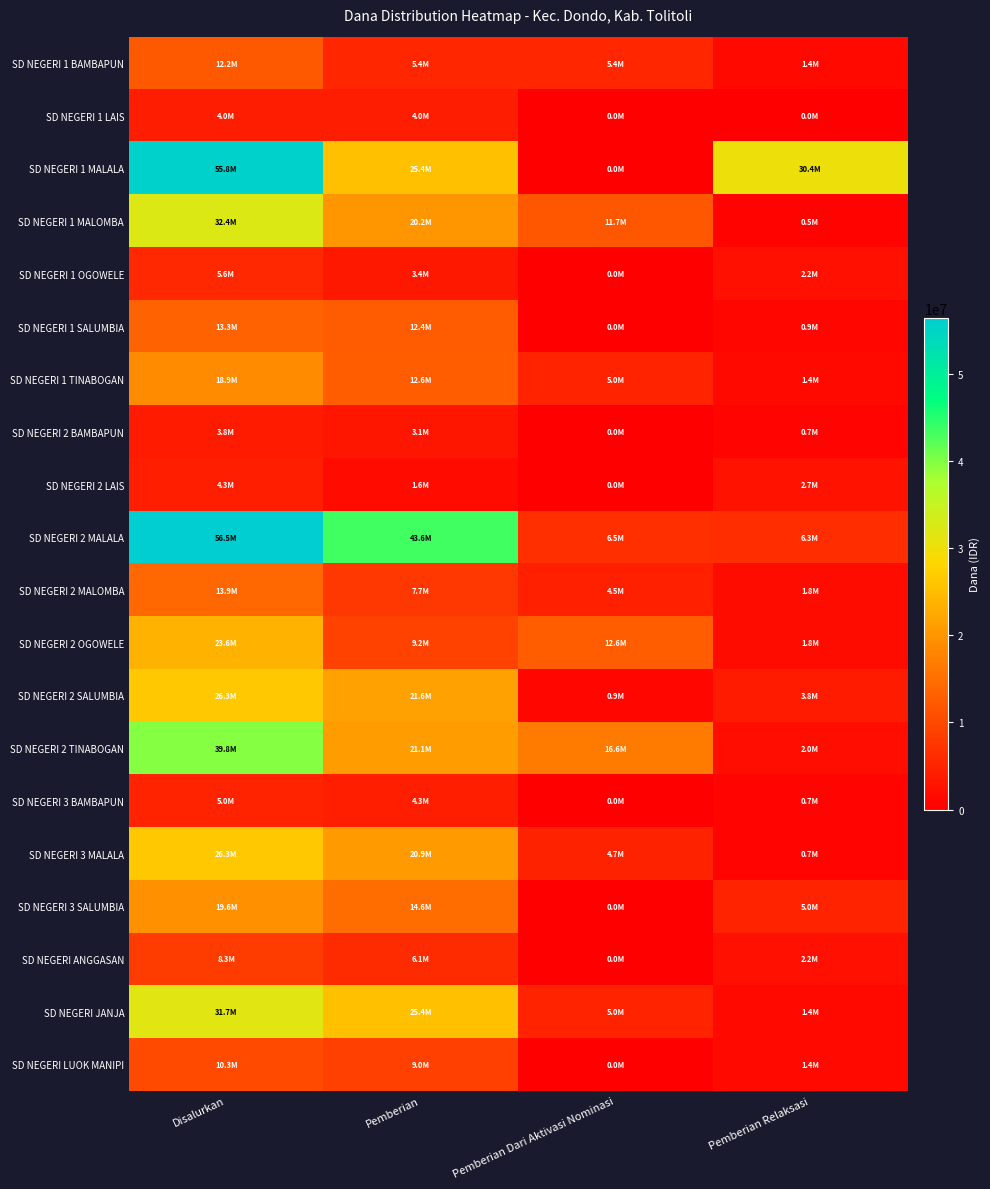

Reading right to left, what are all the values shown in this chart?

SD NEGERI 1 BAMBAPUN: Pemberian Relaksasi=1350000	Pemberian Dari Aktivasi Nominasi=5400000	Pemberian=5400000	Disalurkan=12150000
SD NEGERI 1 LAIS: Pemberian Relaksasi=0	Pemberian Dari Aktivasi Nominasi=0	Pemberian=4050000	Disalurkan=4050000
SD NEGERI 1 MALALA: Pemberian Relaksasi=30375000	Pemberian Dari Aktivasi Nominasi=0	Pemberian=25425000	Disalurkan=55800000
SD NEGERI 1 MALOMBA: Pemberian Relaksasi=450000	Pemberian Dari Aktivasi Nominasi=11700000	Pemberian=20250000	Disalurkan=32400000
SD NEGERI 1 OGOWELE: Pemberian Relaksasi=2250000	Pemberian Dari Aktivasi Nominasi=0	Pemberian=3375000	Disalurkan=5625000
SD NEGERI 1 SALUMBIA: Pemberian Relaksasi=900000	Pemberian Dari Aktivasi Nominasi=0	Pemberian=12375000	Disalurkan=13275000
SD NEGERI 1 TINABOGAN: Pemberian Relaksasi=1350000	Pemberian Dari Aktivasi Nominasi=4950000	Pemberian=12600000	Disalurkan=18900000
SD NEGERI 2 BAMBAPUN: Pemberian Relaksasi=675000	Pemberian Dari Aktivasi Nominasi=0	Pemberian=3150000	Disalurkan=3825000
SD NEGERI 2 LAIS: Pemberian Relaksasi=2700000	Pemberian Dari Aktivasi Nominasi=0	Pemberian=1575000	Disalurkan=4275000
SD NEGERI 2 MALALA: Pemberian Relaksasi=6300000	Pemberian Dari Aktivasi Nominasi=6525000	Pemberian=43650000	Disalurkan=56475000
SD NEGERI 2 MALOMBA: Pemberian Relaksasi=1800000	Pemberian Dari Aktivasi Nominasi=4500000	Pemberian=7650000	Disalurkan=13950000
SD NEGERI 2 OGOWELE: Pemberian Relaksasi=1800000	Pemberian Dari Aktivasi Nominasi=12600000	Pemberian=9225000	Disalurkan=23625000
SD NEGERI 2 SALUMBIA: Pemberian Relaksasi=3825000	Pemberian Dari Aktivasi Nominasi=900000	Pemberian=21600000	Disalurkan=26325000
SD NEGERI 2 TINABOGAN: Pemberian Relaksasi=2025000	Pemberian Dari Aktivasi Nominasi=16650000	Pemberian=21150000	Disalurkan=39825000
SD NEGERI 3 BAMBAPUN: Pemberian Relaksasi=675000	Pemberian Dari Aktivasi Nominasi=0	Pemberian=4275000	Disalurkan=4950000
SD NEGERI 3 MALALA: Pemberian Relaksasi=675000	Pemberian Dari Aktivasi Nominasi=4725000	Pemberian=20925000	Disalurkan=26325000
SD NEGERI 3 SALUMBIA: Pemberian Relaksasi=4950000	Pemberian Dari Aktivasi Nominasi=0	Pemberian=14625000	Disalurkan=19575000
SD NEGERI ANGGASAN: Pemberian Relaksasi=2250000	Pemberian Dari Aktivasi Nominasi=0	Pemberian=6075000	Disalurkan=8325000
SD NEGERI JANJA: Pemberian Relaksasi=1350000	Pemberian Dari Aktivasi Nominasi=4950000	Pemberian=25425000	Disalurkan=31725000
SD NEGERI LUOK MANIPI: Pemberian Relaksasi=1350000	Pemberian Dari Aktivasi Nominasi=0	Pemberian=9000000	Disalurkan=10350000